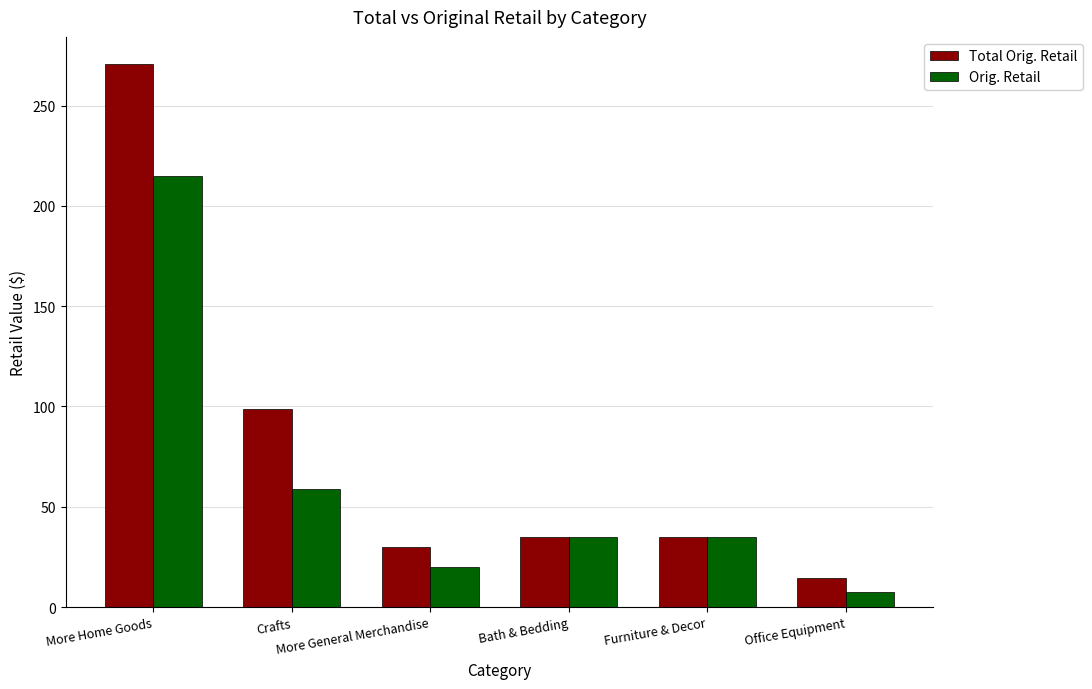

What is the average value of the Orig. Retail series?

61.8